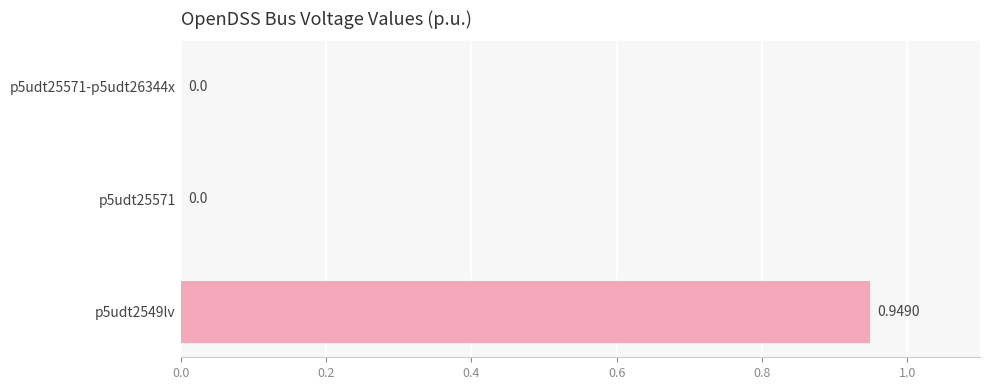

Between p5udt25571-p5udt26344x and p5udt2549lv, which is larger?

p5udt2549lv